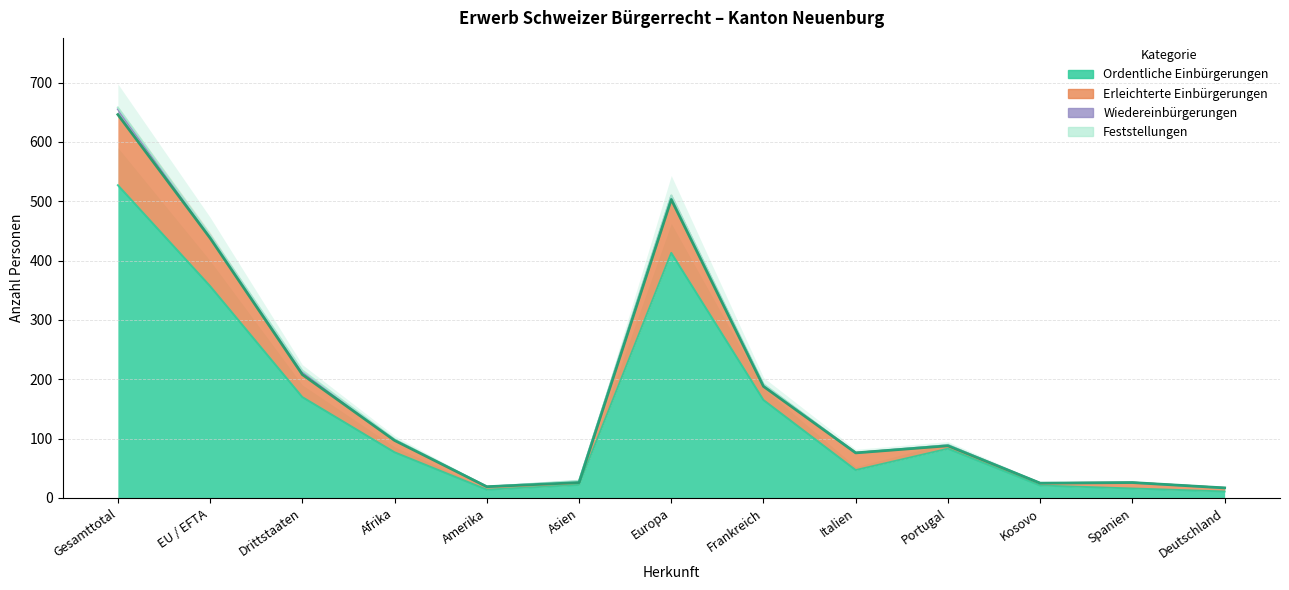

What is the difference between the highest and lowest values at Portugal?

5